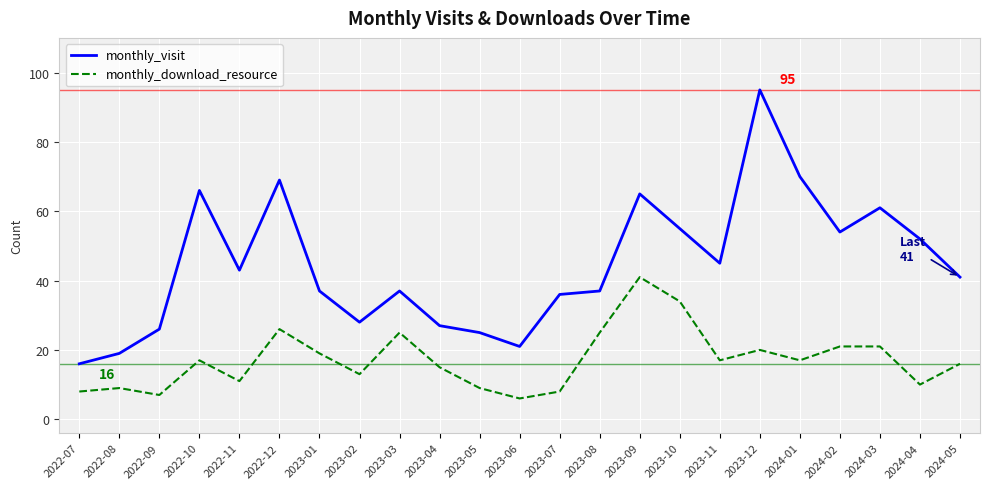

What is the average value of the monthly_visit series?

45